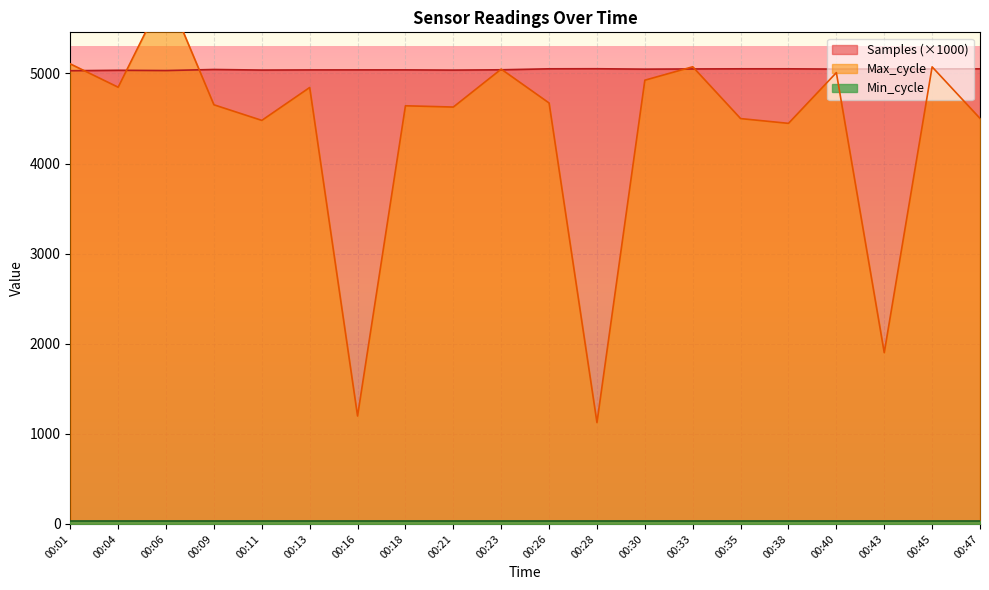

Which category has the highest value in the Samples series?

00:28